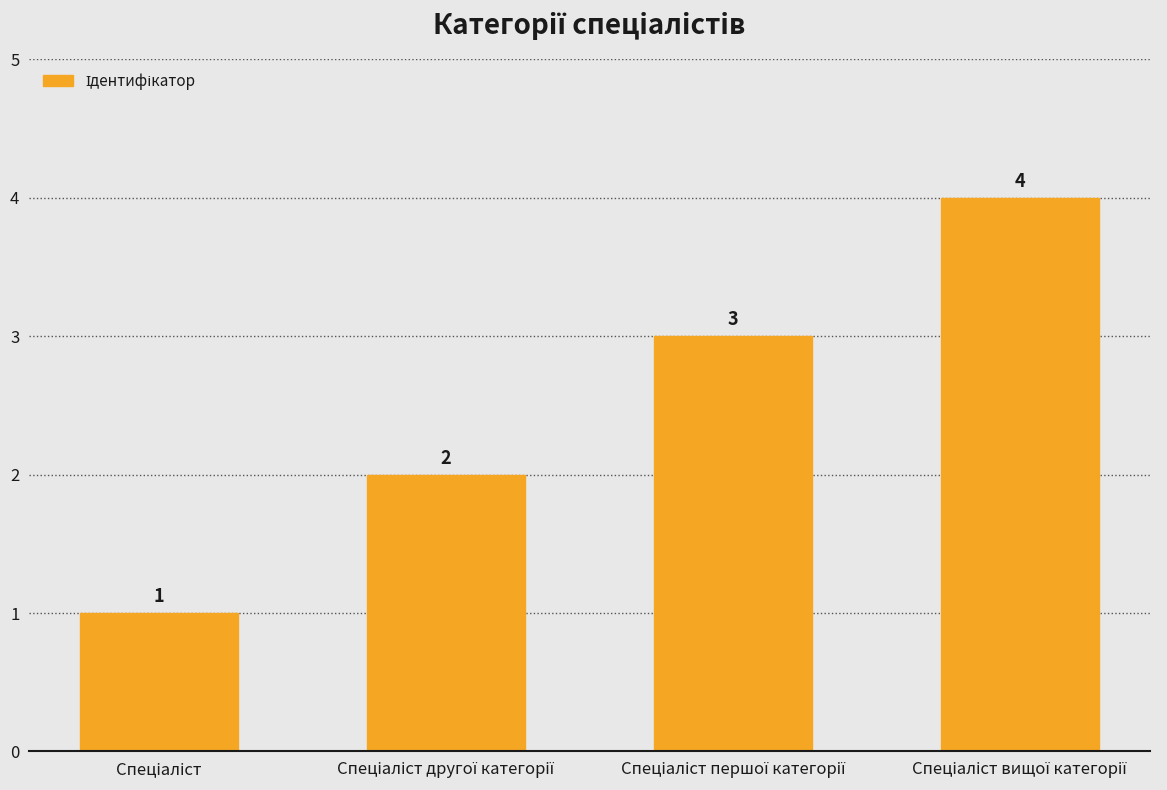

What is the value of the 2nd bar from the left?

2